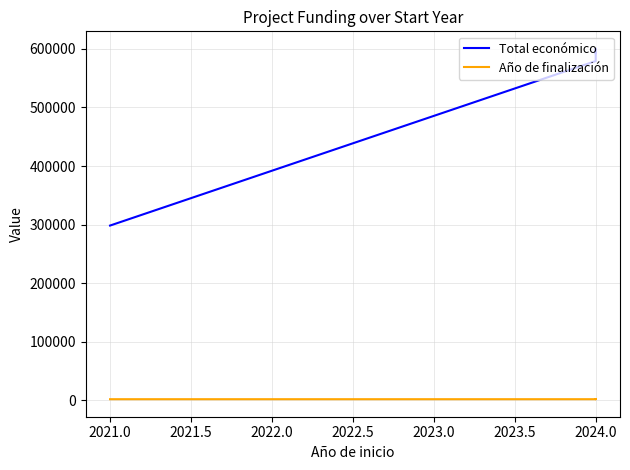

List the series in order of their peak value, lowest first.

Año de finalización, Total económico